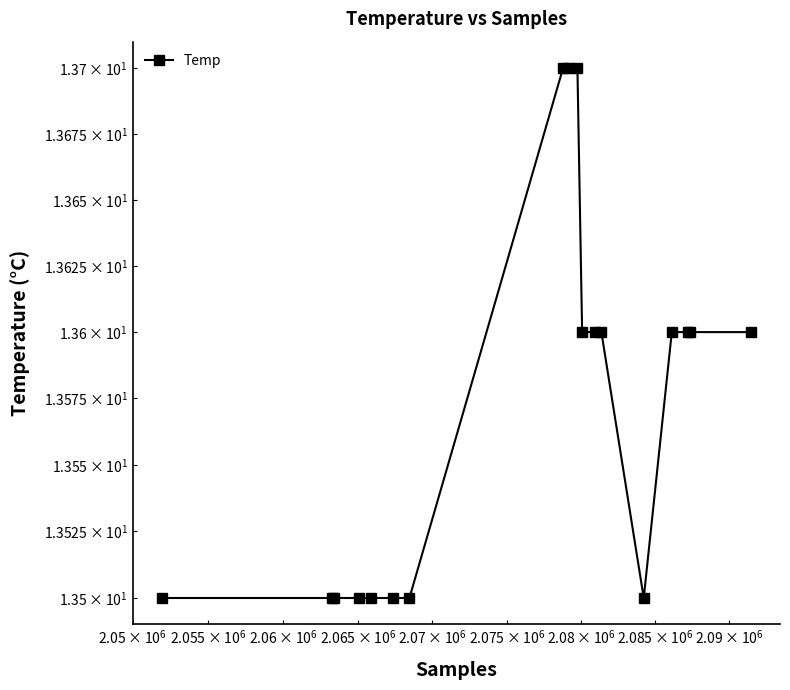

What is the difference between the second highest and minimum values?

0.2